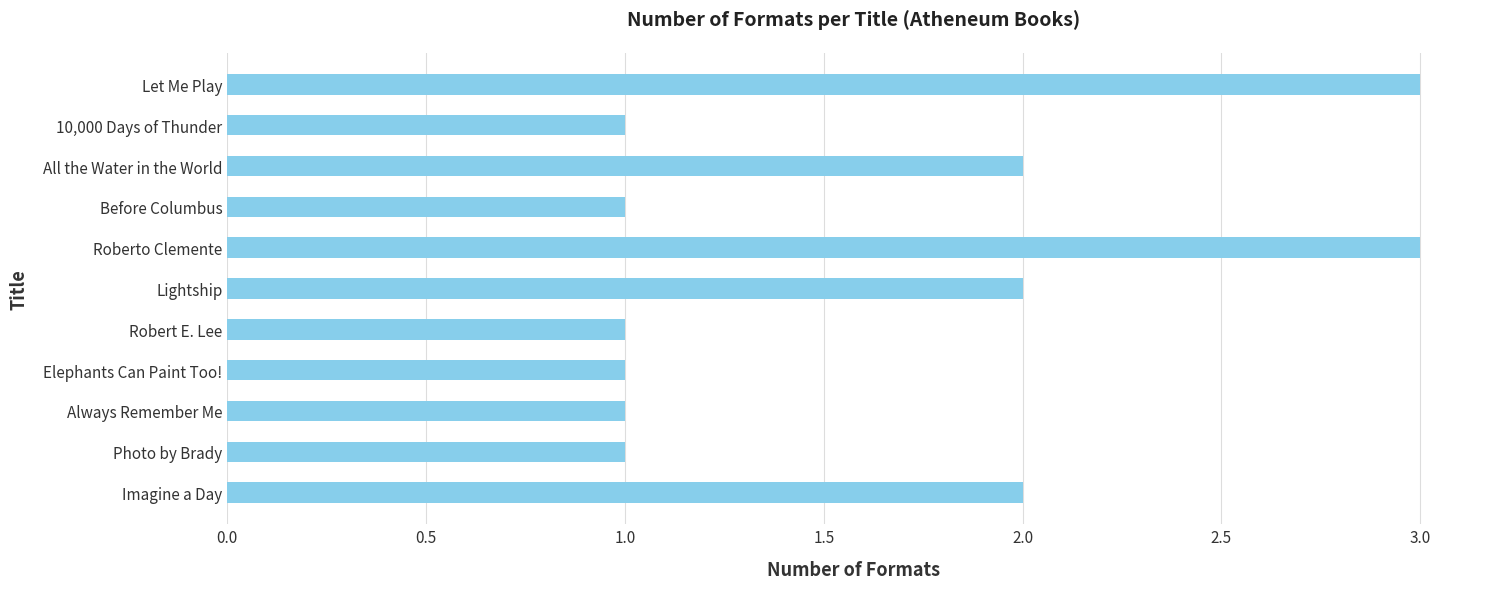

What is the ratio of the value at Photo by Brady to the value at 10,000 Days of Thunder?

1.0